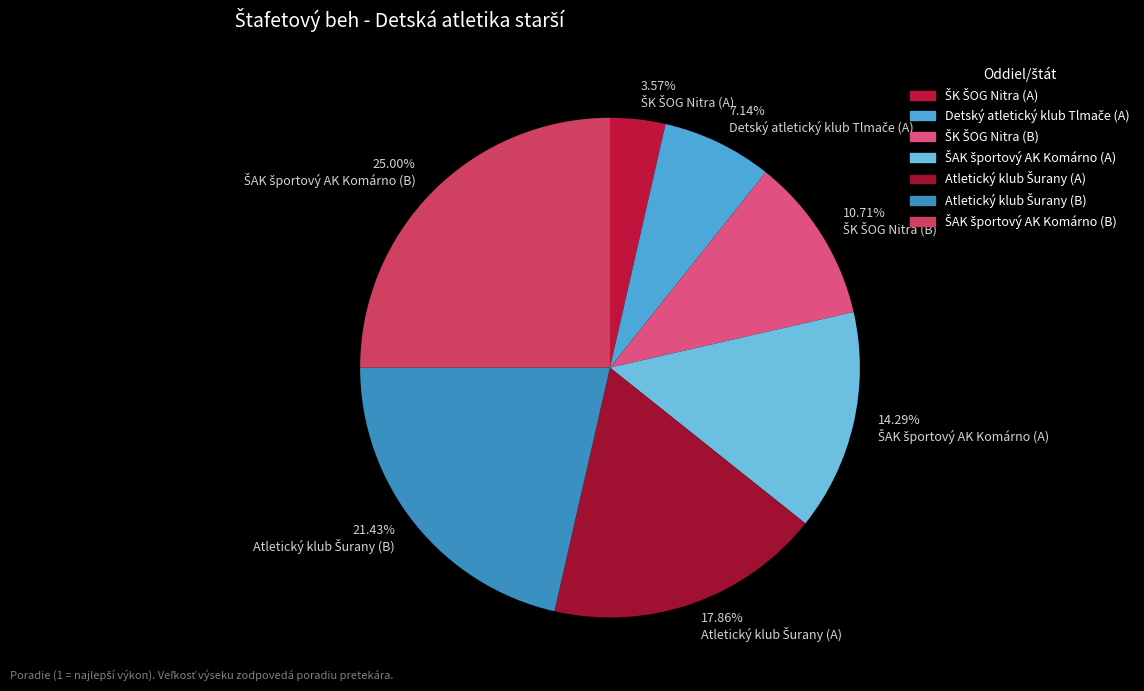

To the nearest percent, what portion does ŠK ŠOG Nitra (B) represent?

11%